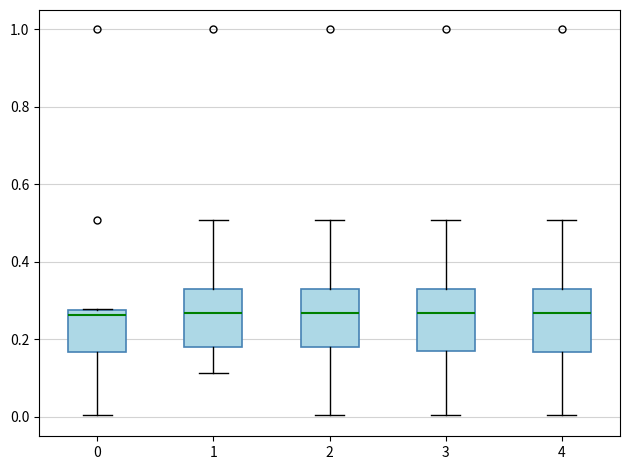

Where does the upper whisker of the box at x = 1 end on the y-axis? The values are not printed on the chart, so give them approximately, as read against the axis.

0.50